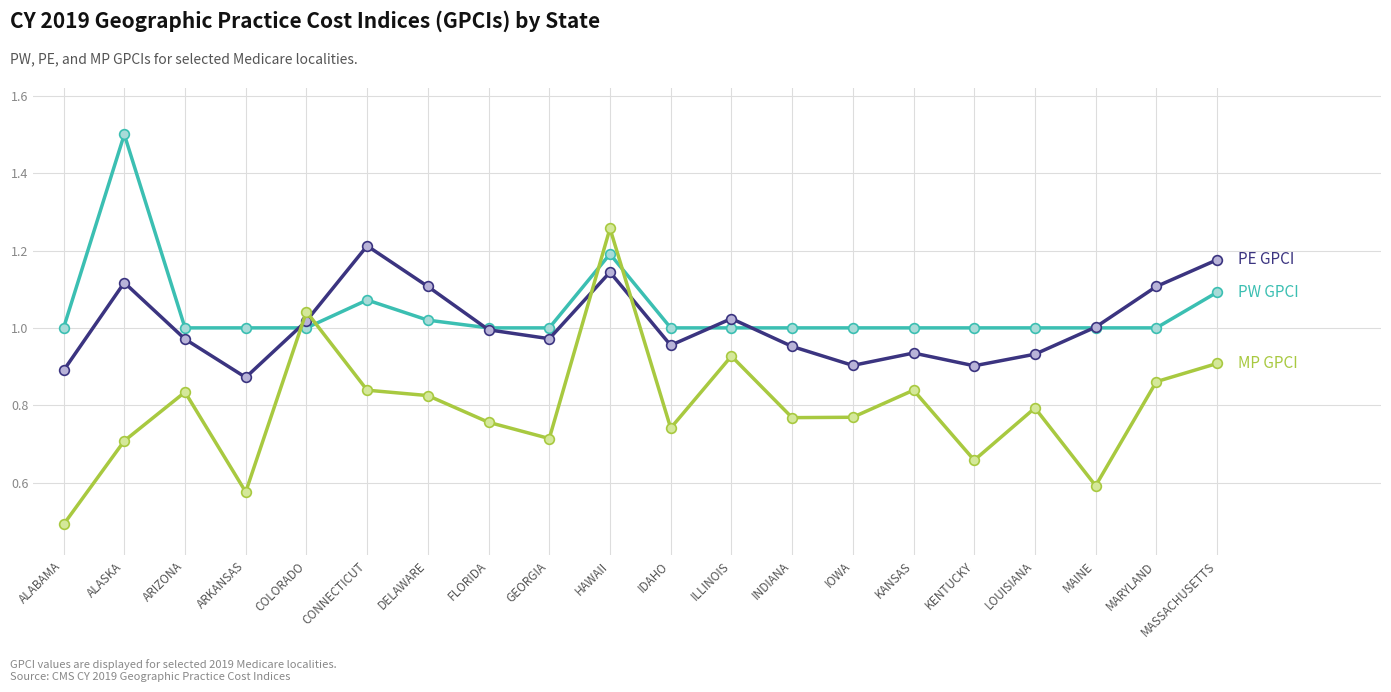

What is the difference between the highest and lowest values at MAINE?

0.4